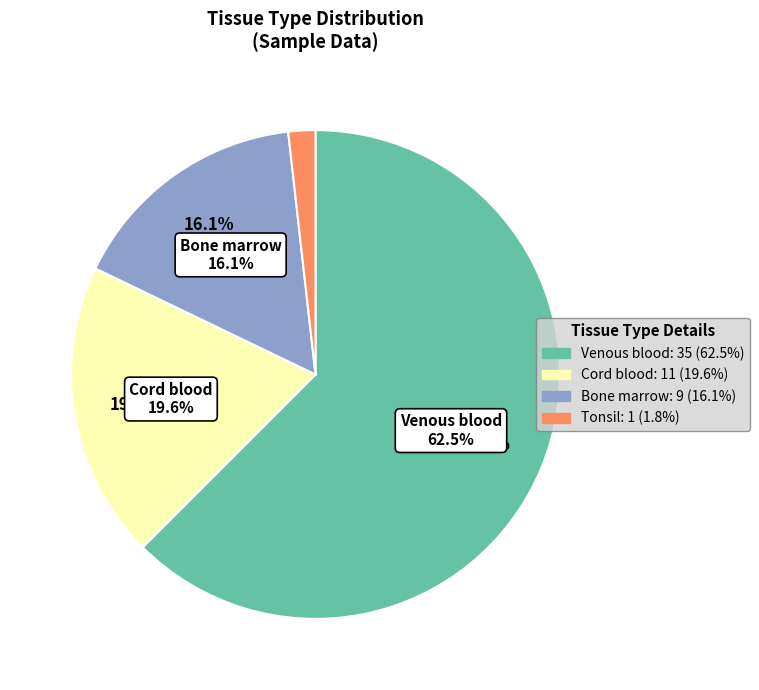

True or false: Cord blood accounts for 13% of the total.

False